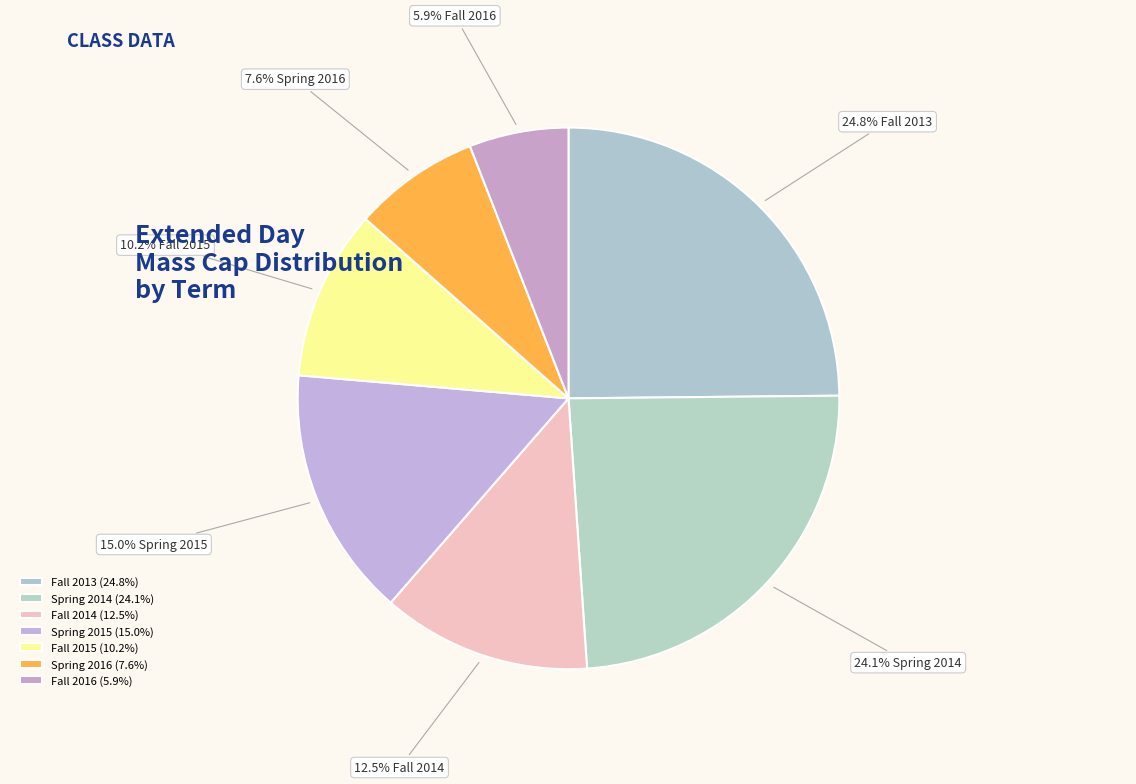

Is it true that Fall 2014 is 12% of the pie?

True